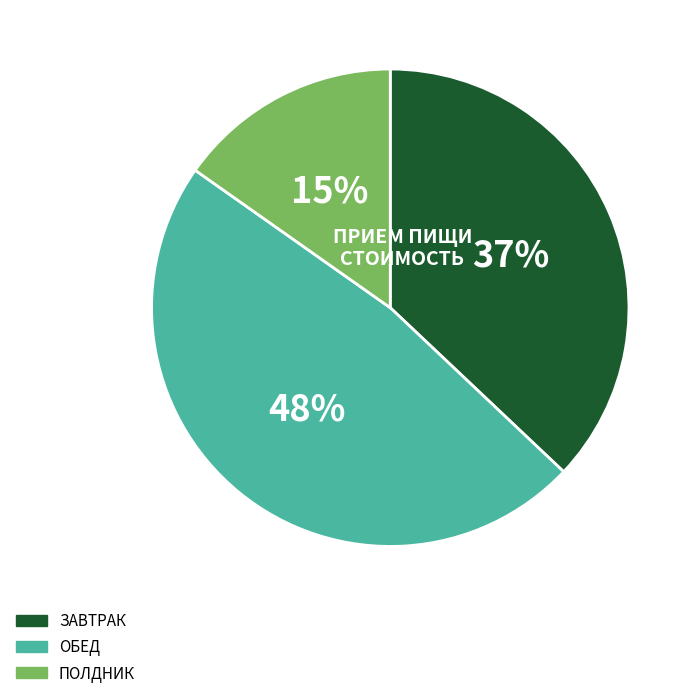

How many slices are in this pie chart?

3